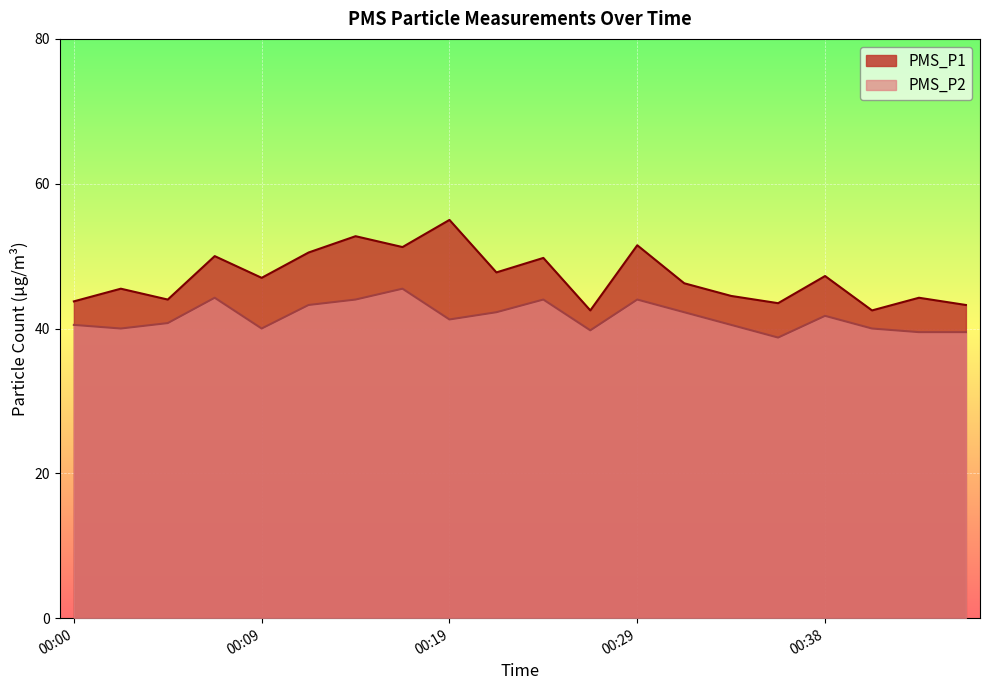

Rank the series by their average value, from highest to lowest.

PMS_P1, PMS_P2